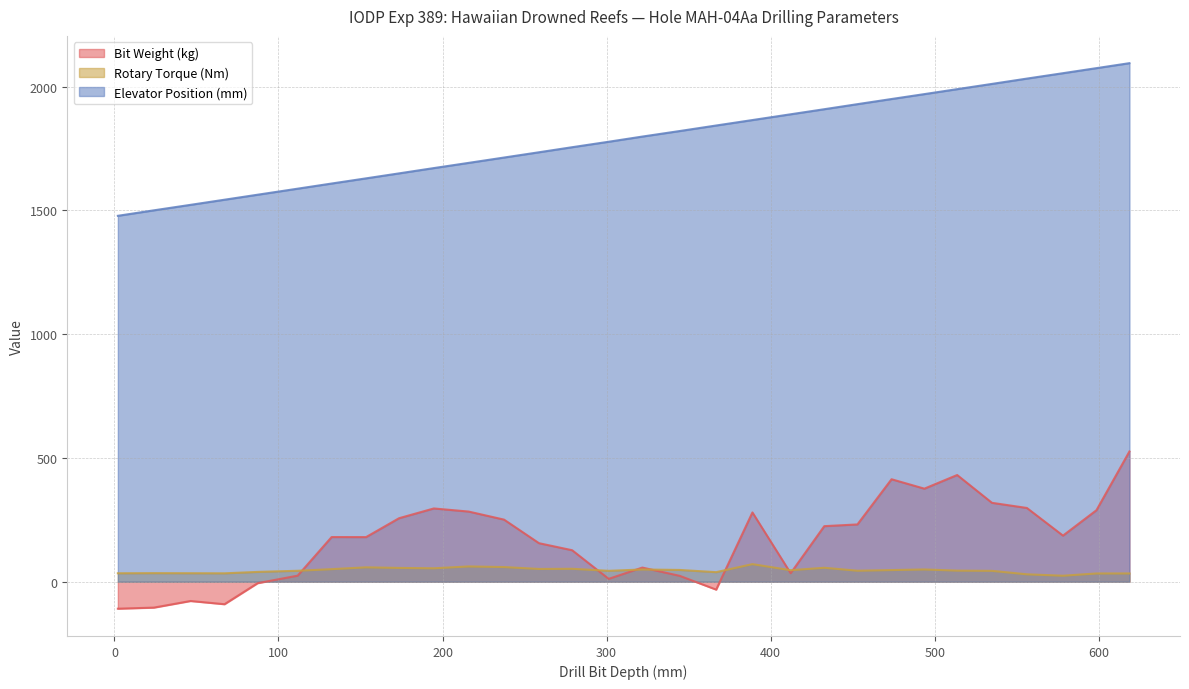

At how many categories does at least one series exceed 311?

30